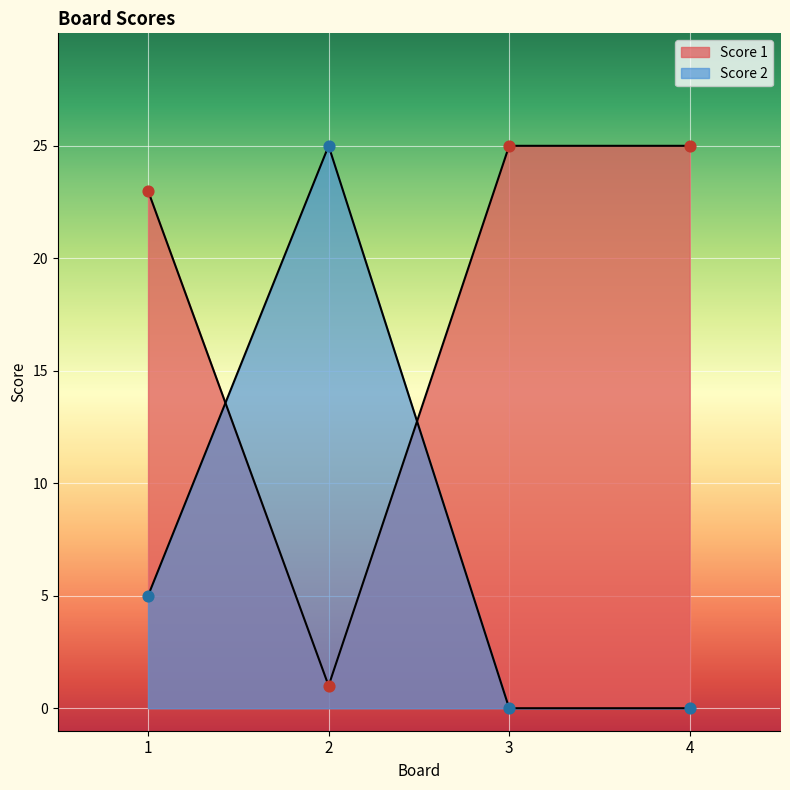

What are all the series names shown in the legend?

Score 1, Score 2